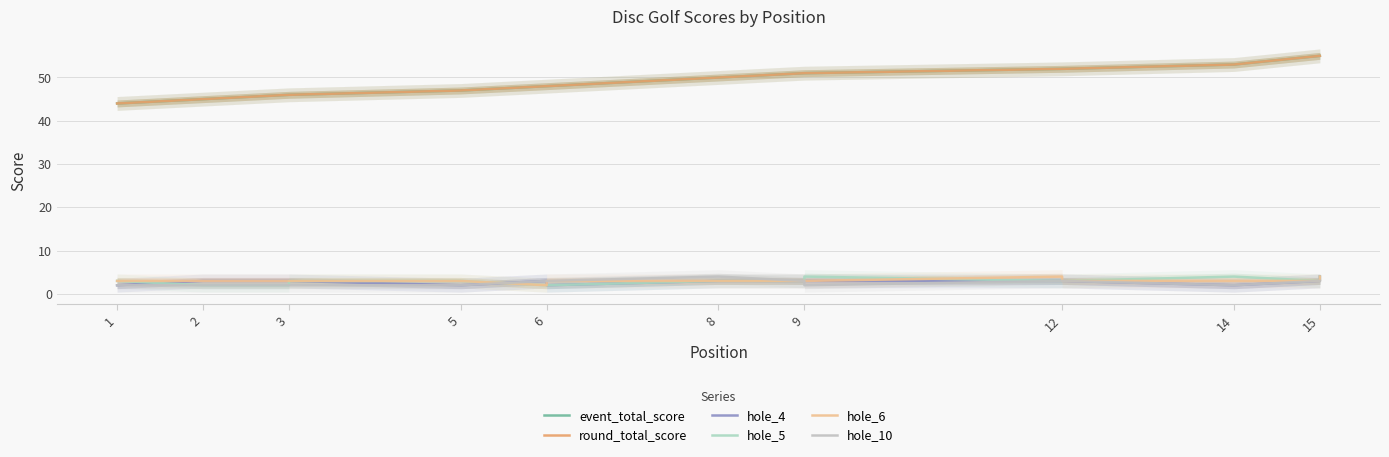

What is the total value across all series at 5?

104